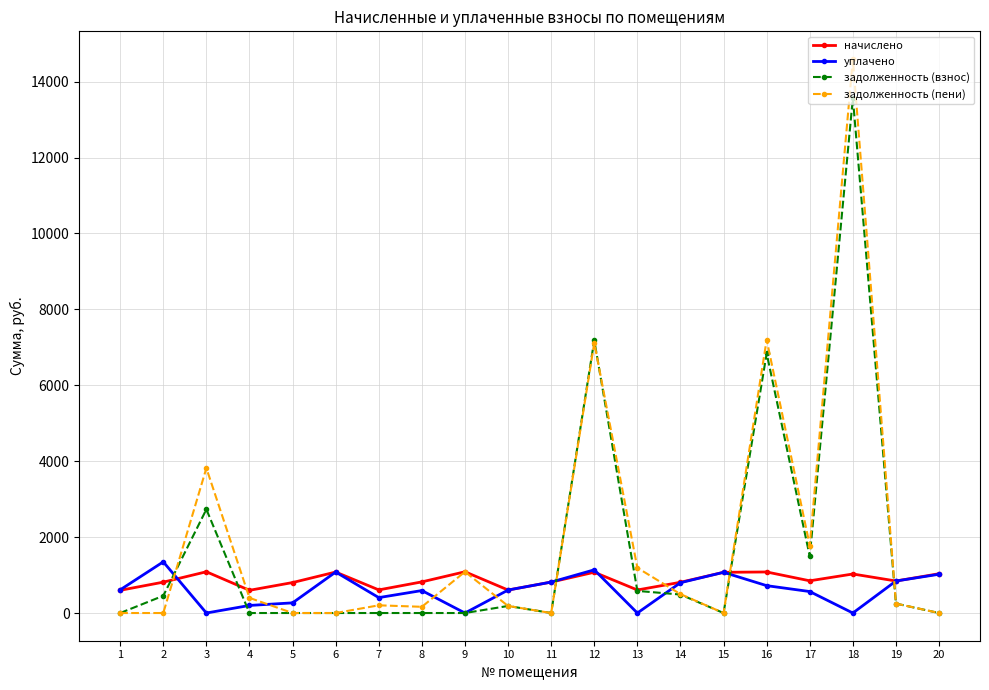

Between 5 and 18, which series saw the biggest shift?

задолженность (пени)